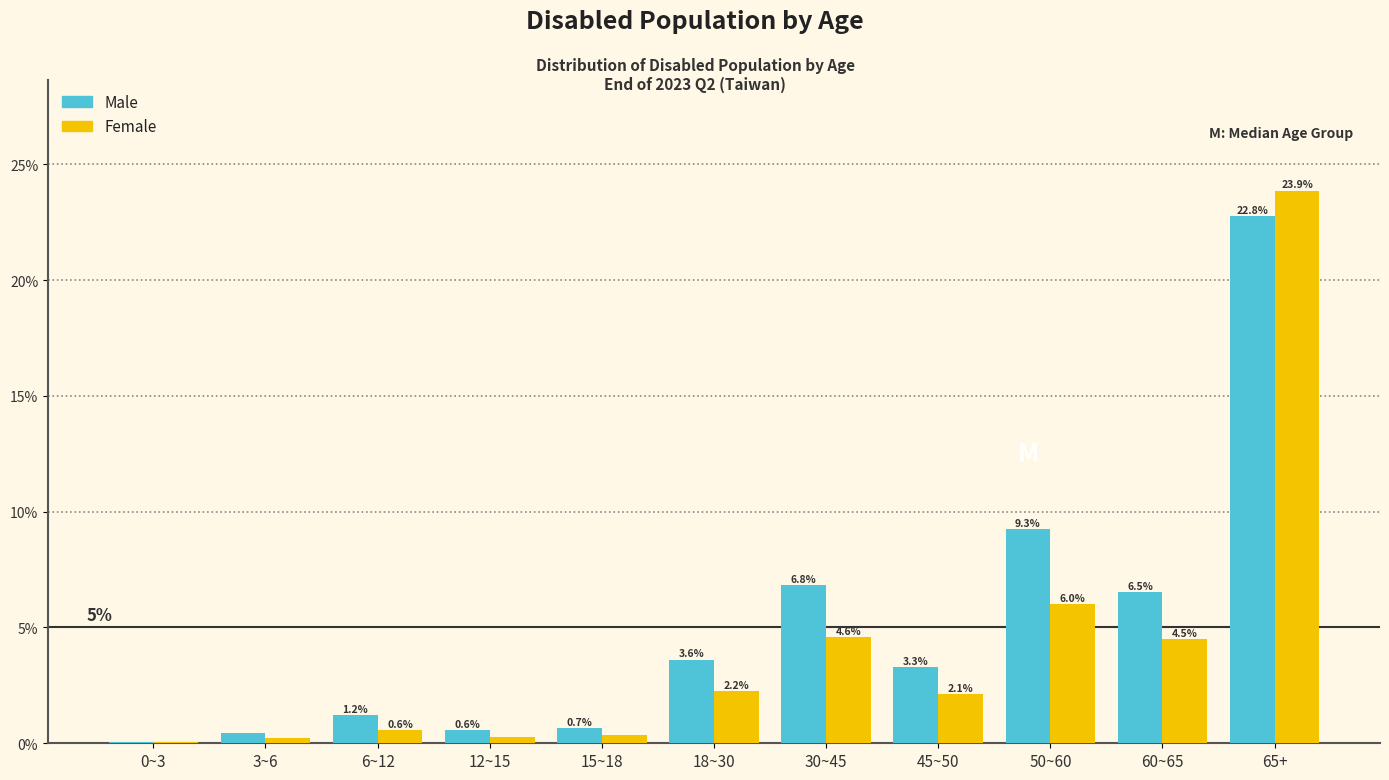

What is the sum of all Female values?

44.8